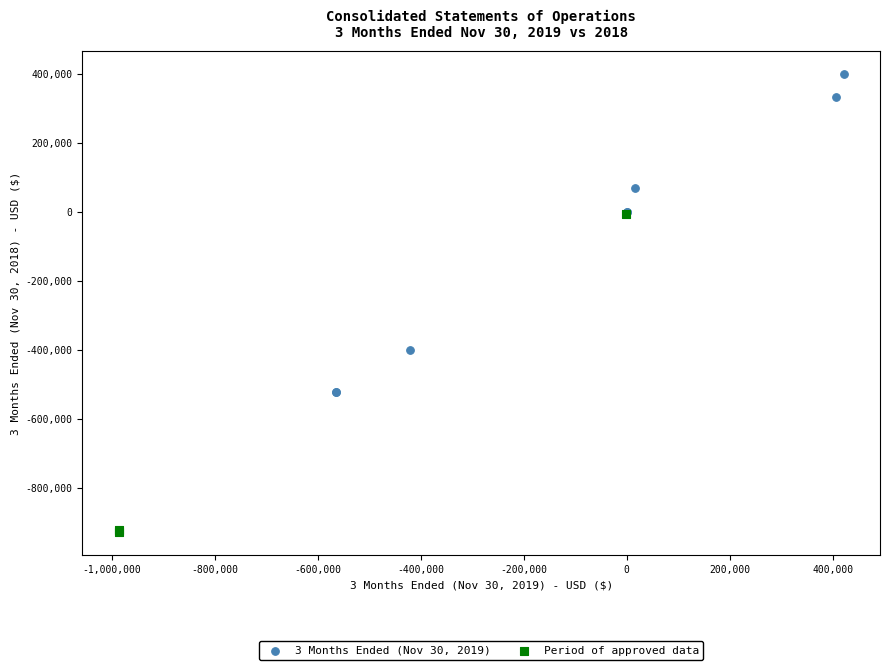

Which series contains the lowest Y value?

Period of approved data